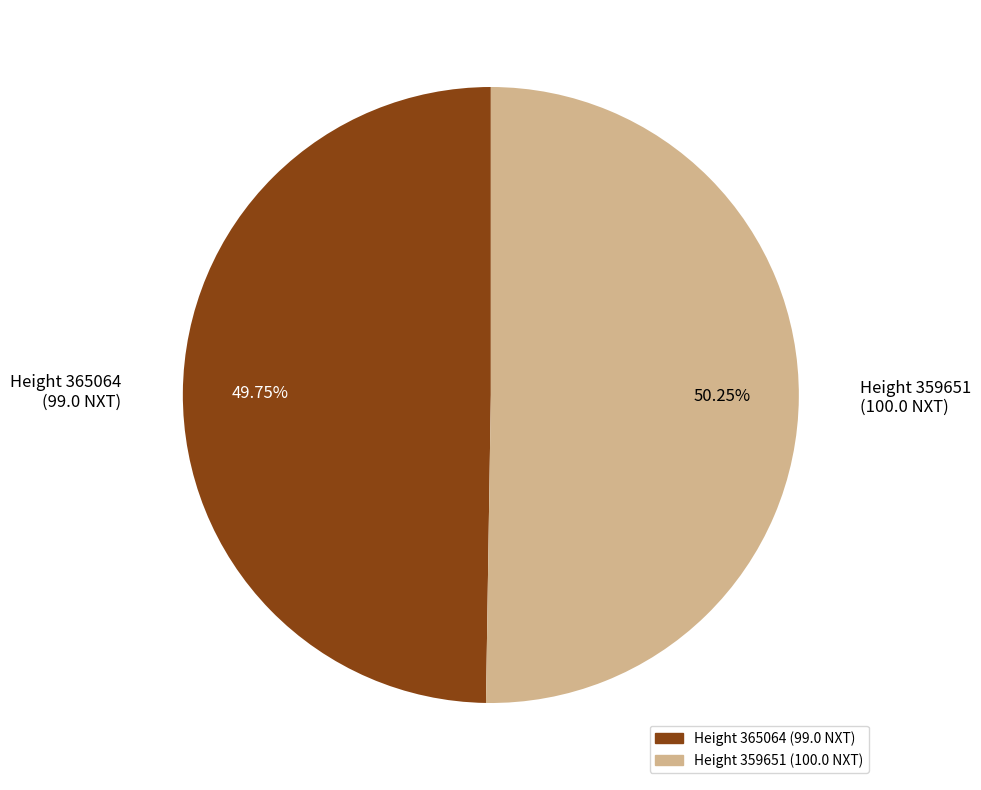

Is there a majority slice in this chart?

Yes